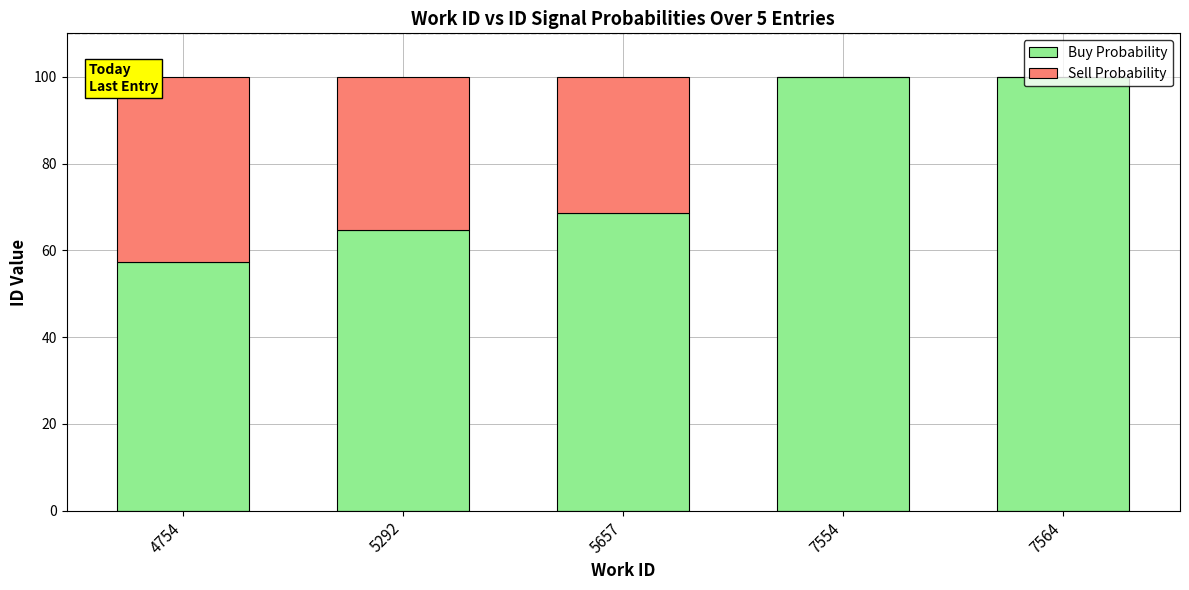

How many series are shown in this chart?

2